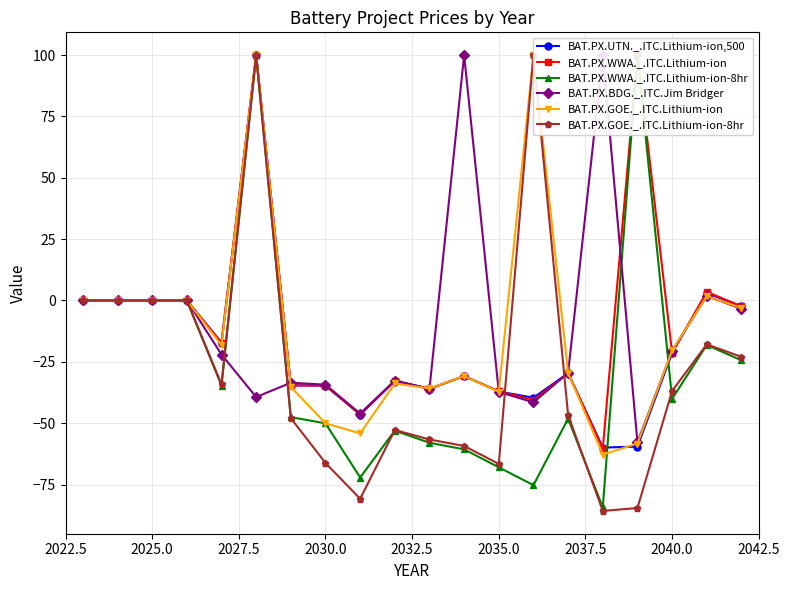

True or false: BAT.PX.UTN._.ITC.Lithium-ion,500 has more than 2 points higher than both neighbors.

True